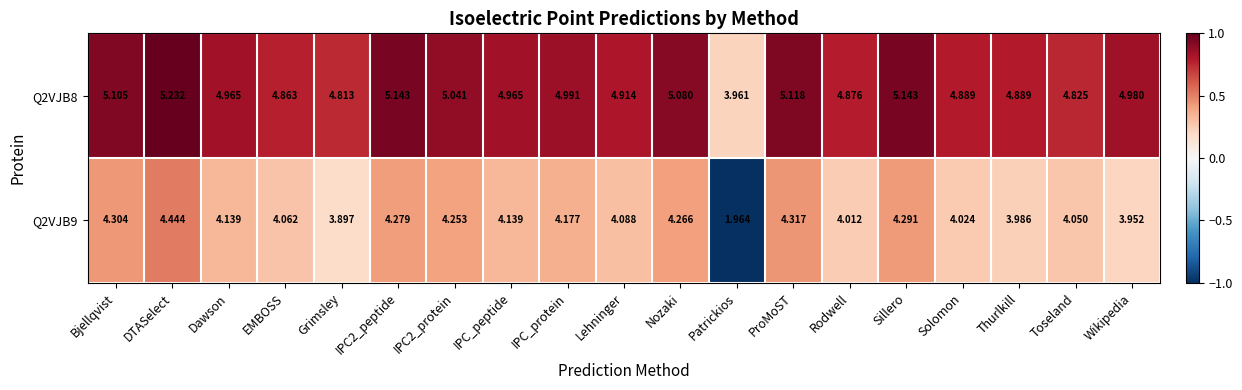

List the series in order of their overall mean, lowest first.

Q2VJB9, Q2VJB8